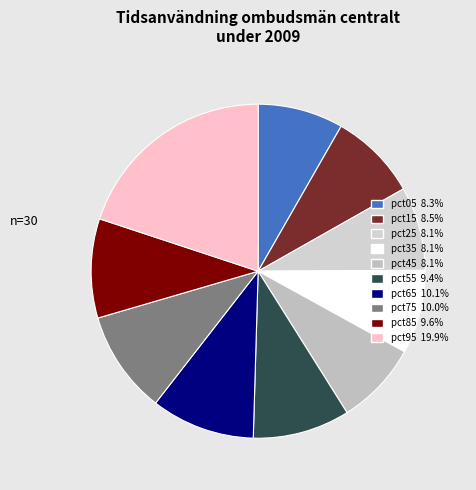

How many segments does this pie chart have?

10